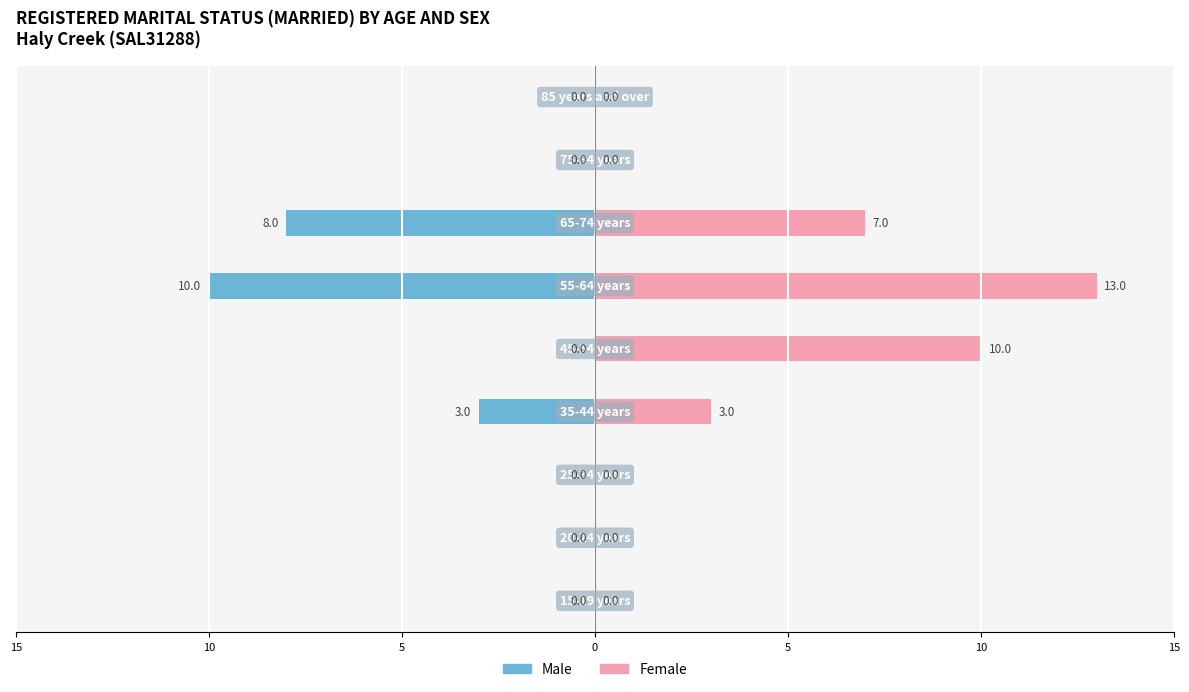

What are all the series names shown in the legend?

Male, Female